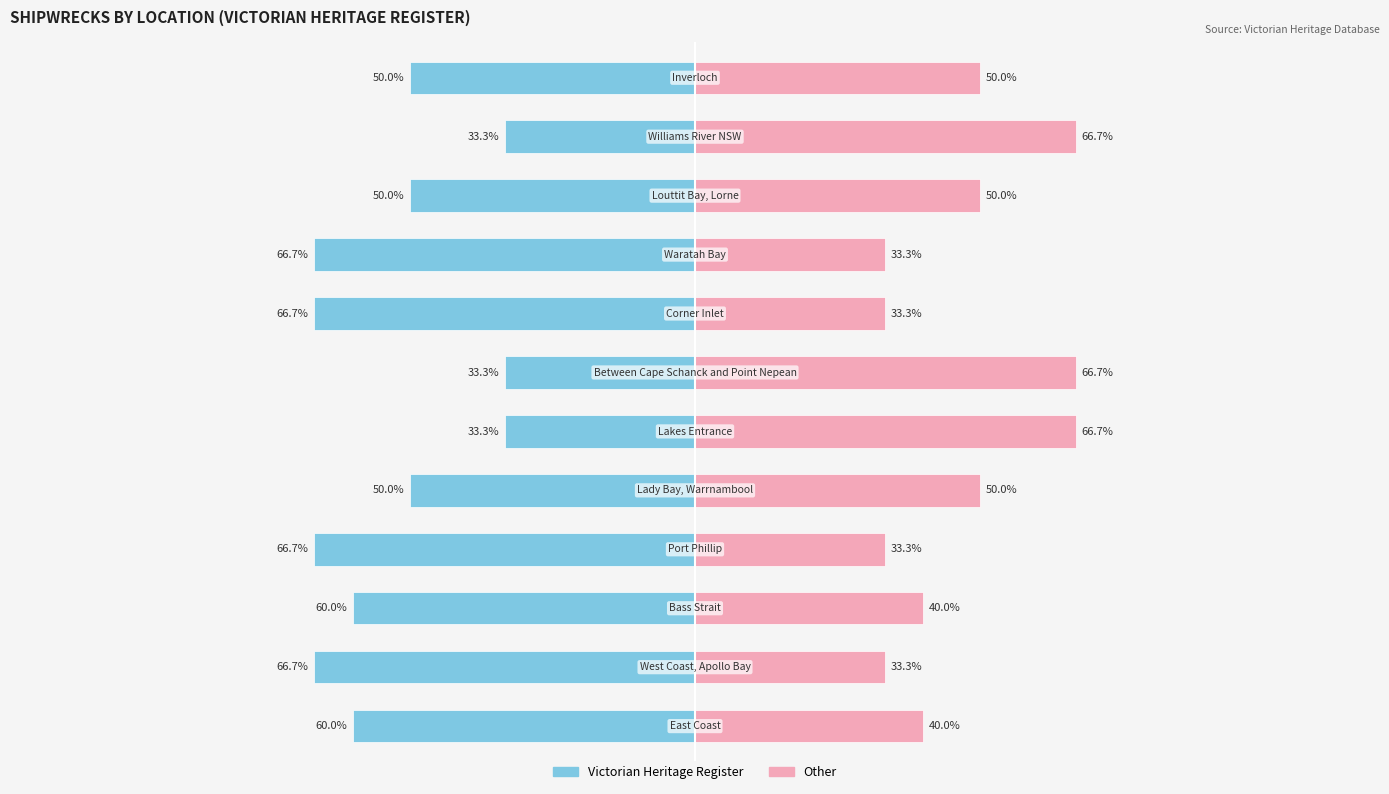

What position from the right is Williams River NSW?

2